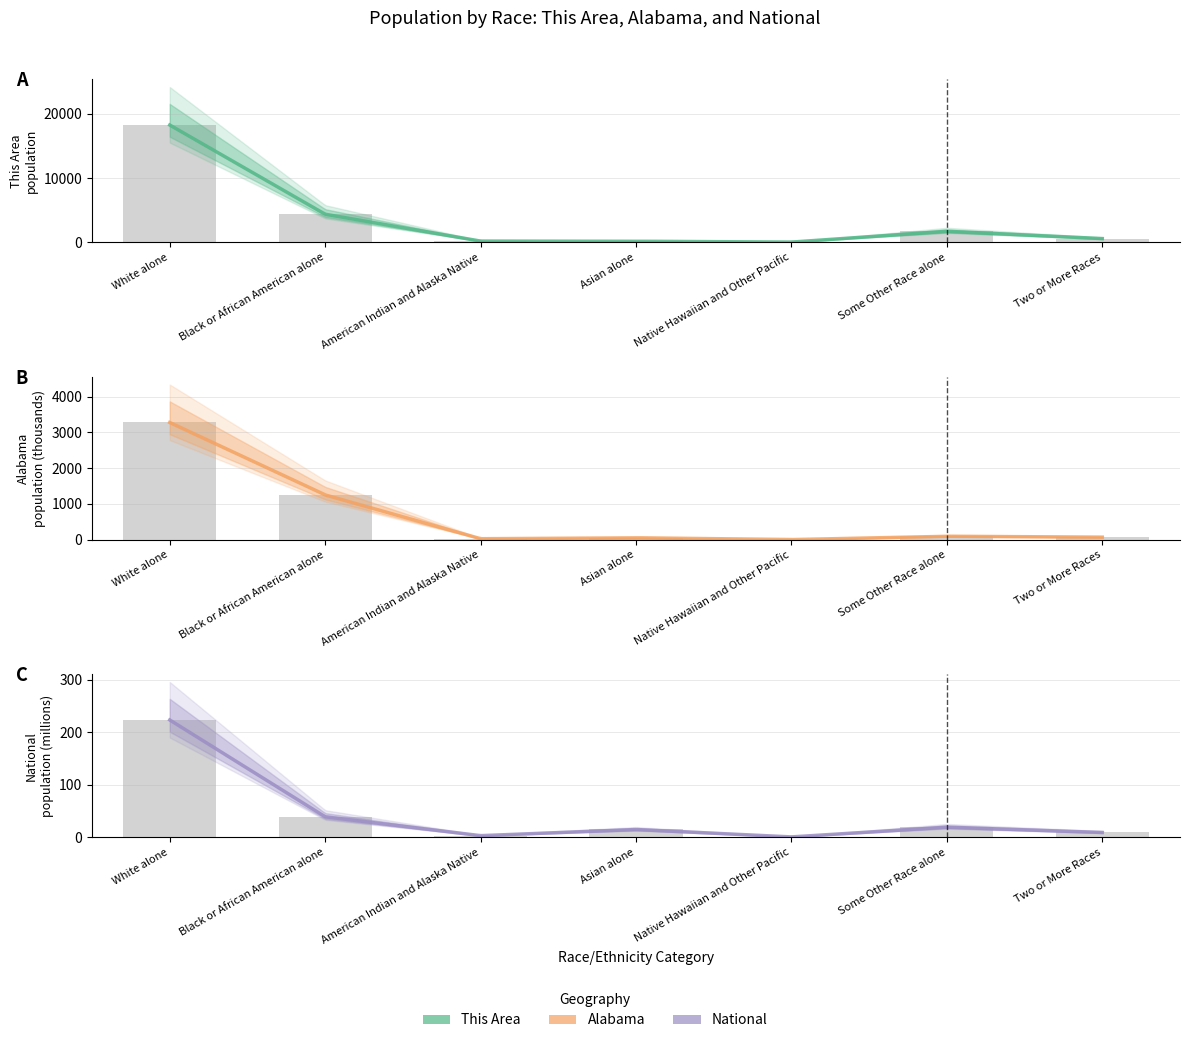

At how many categories does at least one series exceed 4679?

1